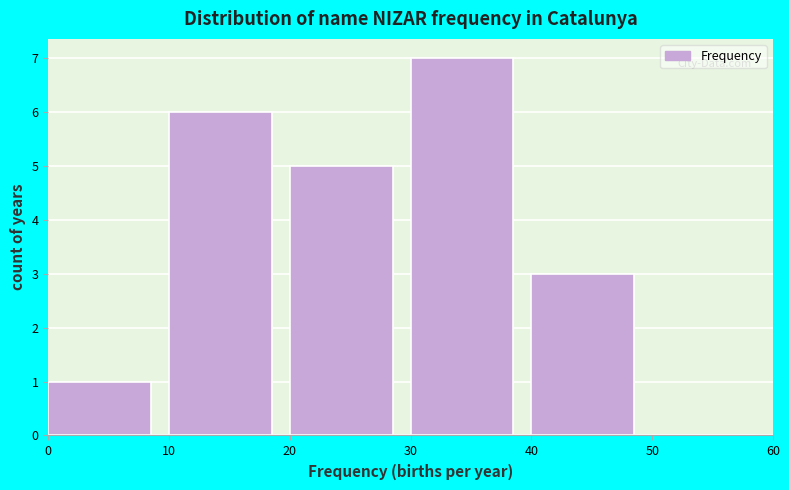

What is the height of the bar covering 30 to 40 on the x-axis? The values are not printed on the chart, so give them approximately, as read against the axis.

7